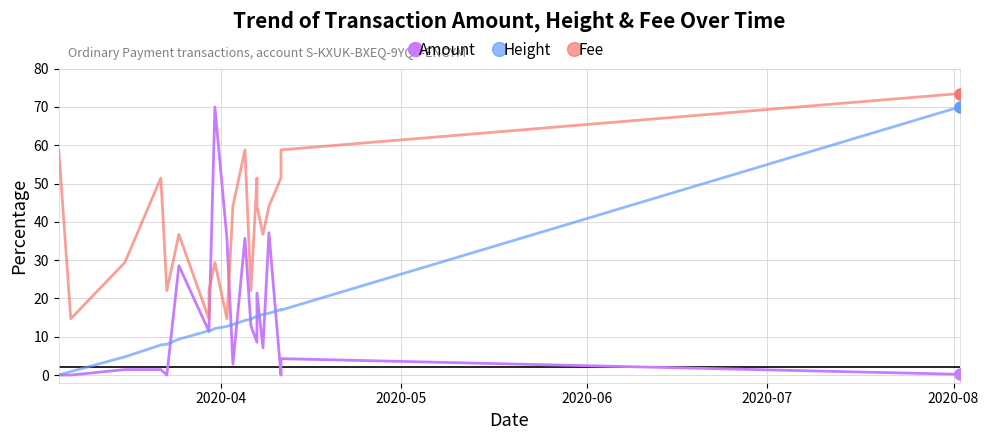

How many lines are shown in the chart?

3